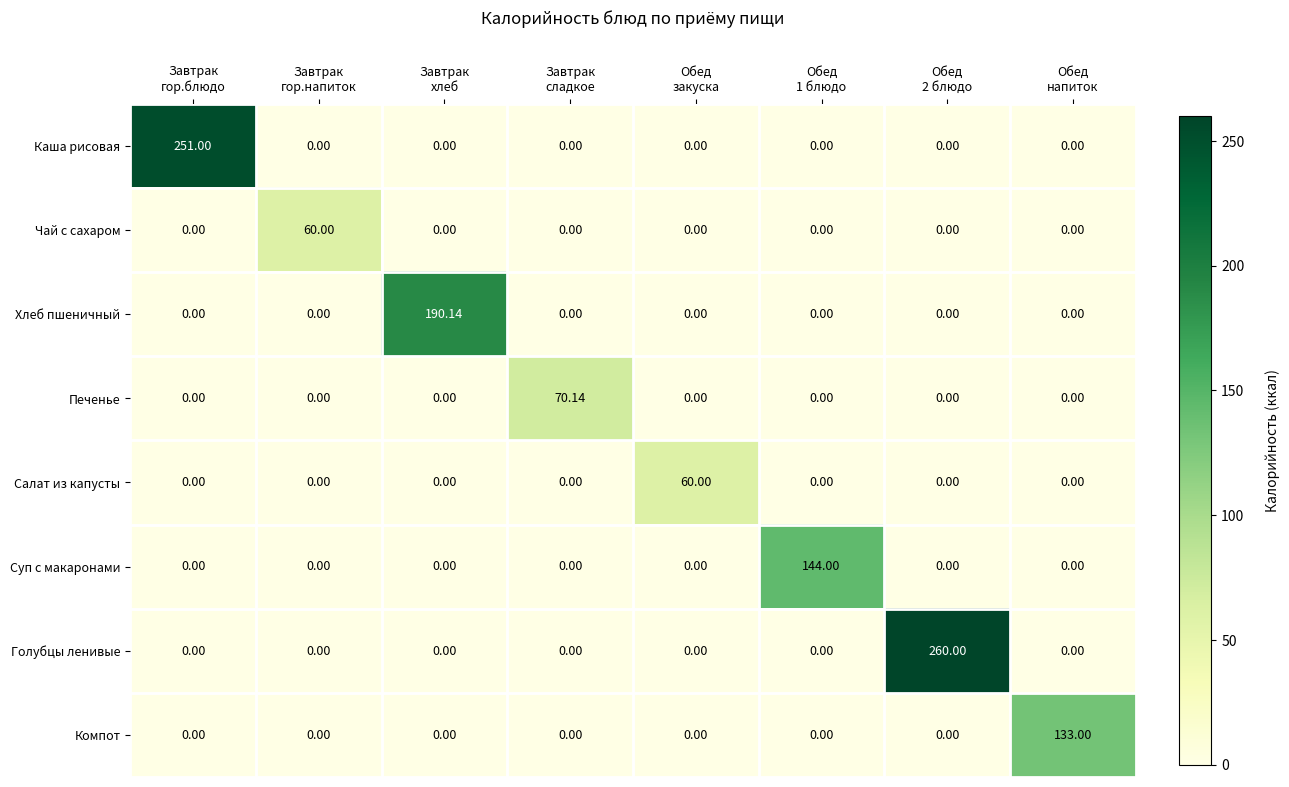

Which series has the largest range (max minus min)?

Голубцы ленивые